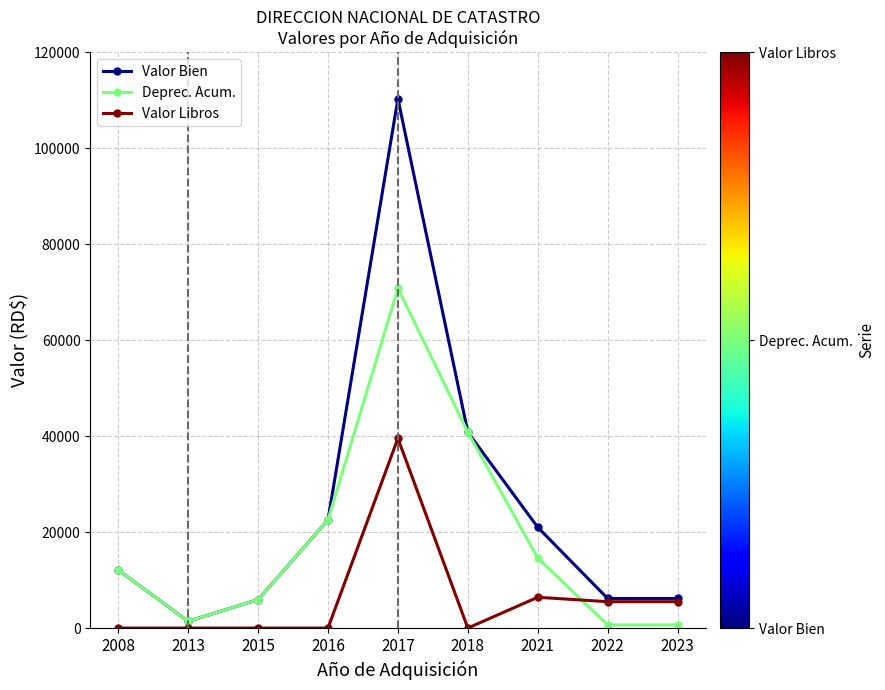

What is the minimum value for Valor Libros?

1.0